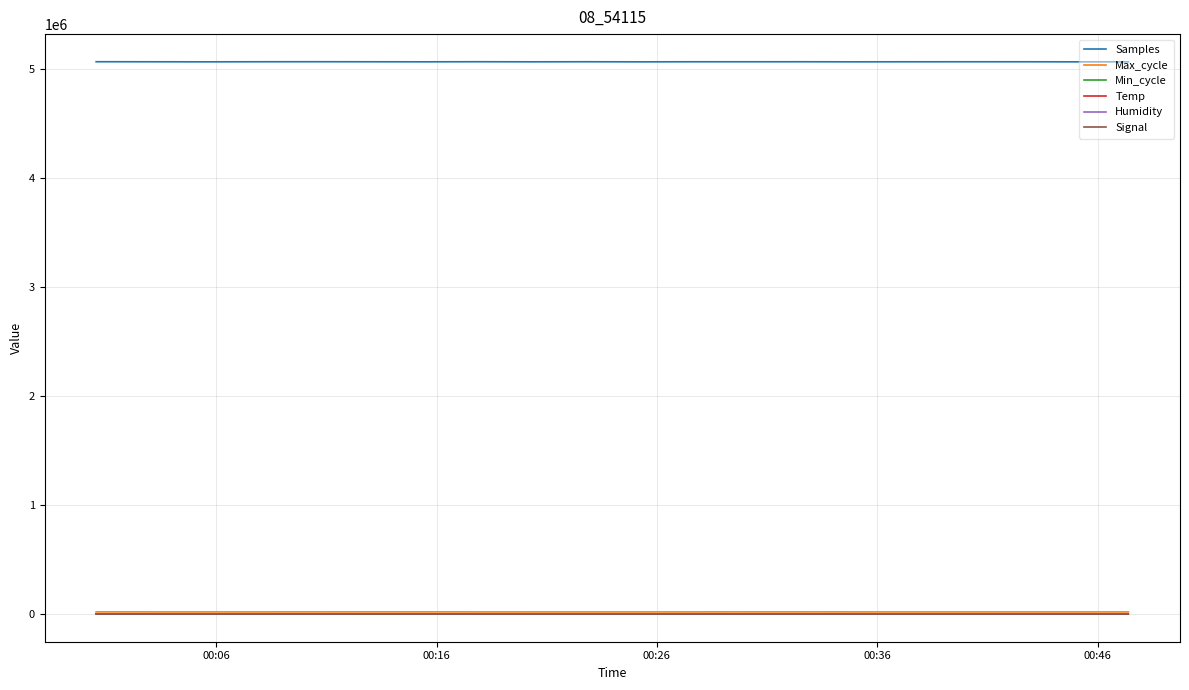

Which series has the largest range (max minus min)?

Samples